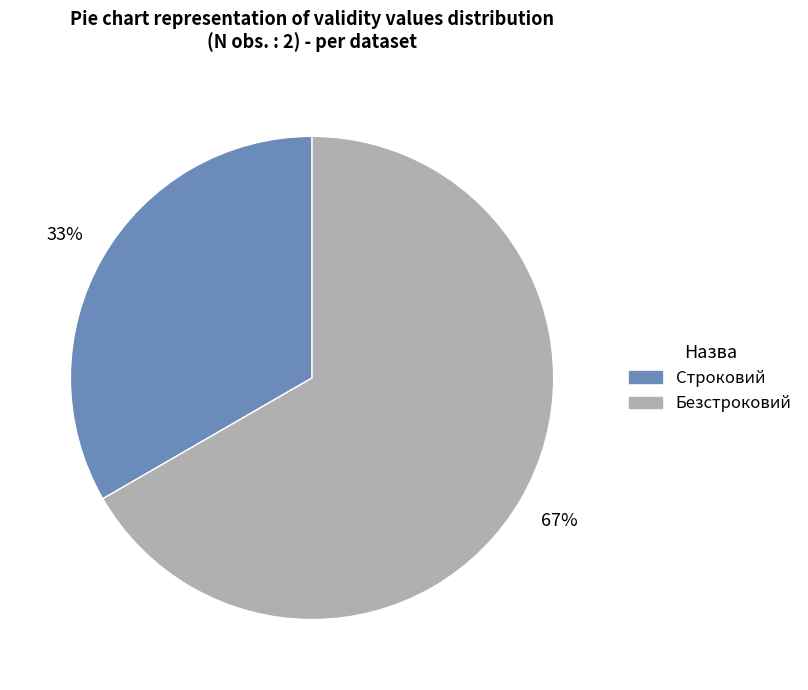

To the nearest percent, what percentage of the pie is Безстроковий?

67%